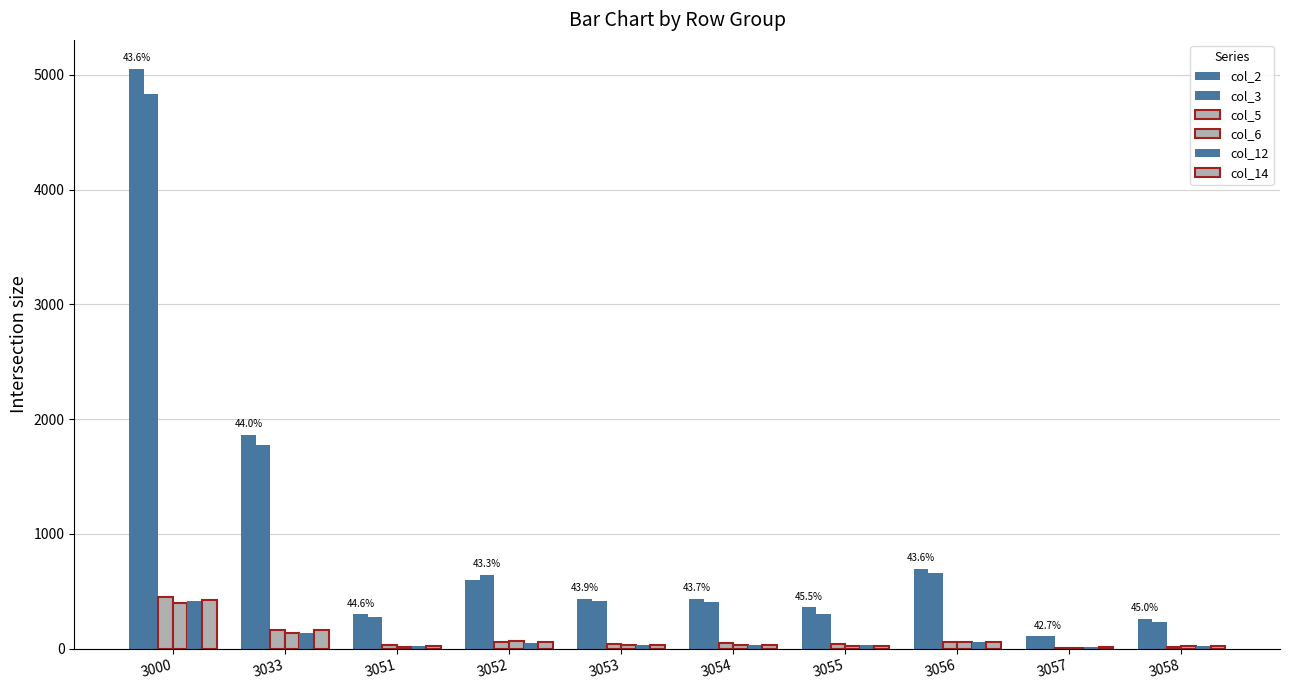

How many categories are shown in the chart?

10